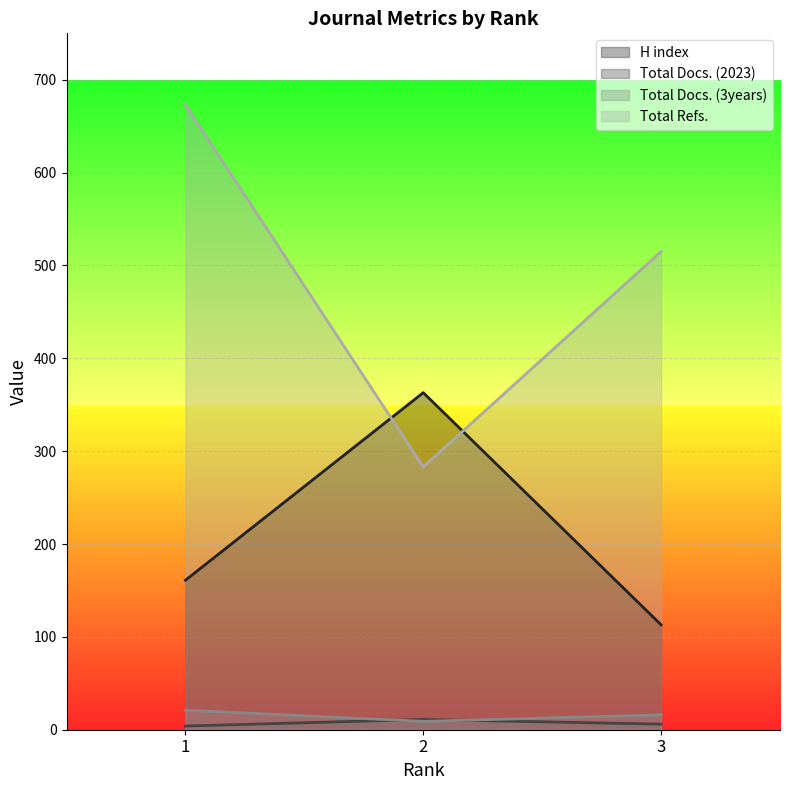

Which category has the highest value in the Total Docs. (2023) series?

2